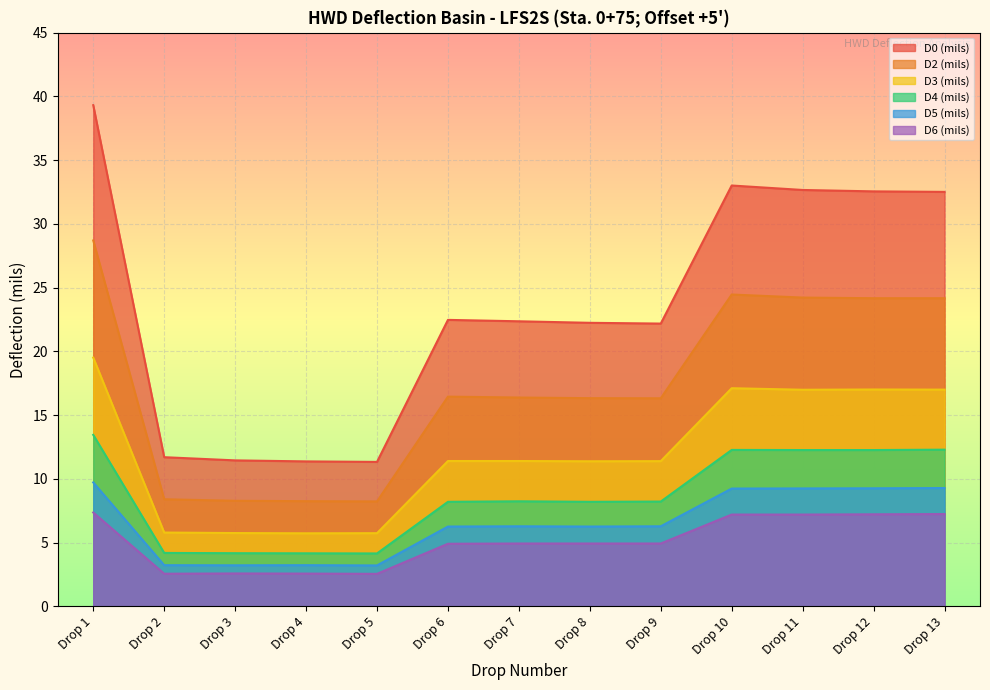

Where is the first local minimum for D0 (mils)?

Drop 5